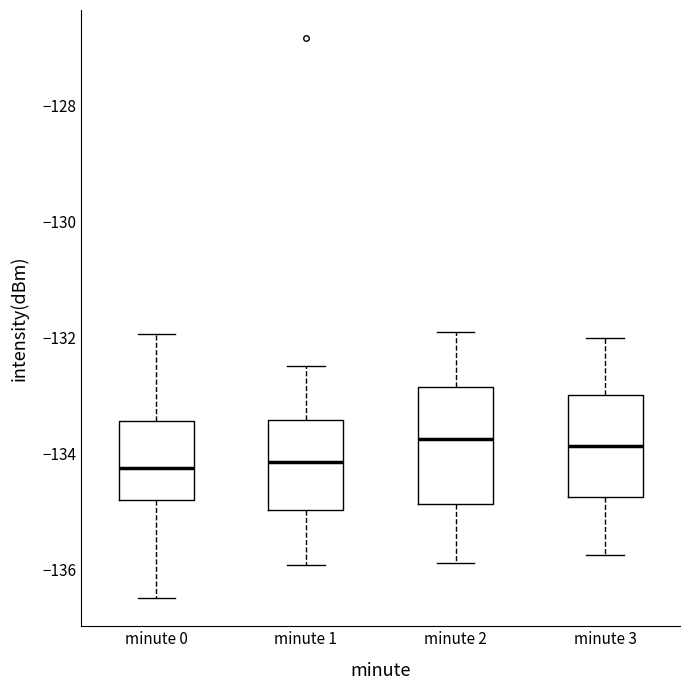

Reading left to right, transcribe this box plot: for each box, give where its median line is, the range the box spans, and where its two whiskers end, as read against the y-axis. The values are not printed on the chart, so give them approximately, as read against the axis.

minute 0: median -134.2, box -134.8 to -133.4, whiskers -136.6 to -132.0
minute 1: median -134.2, box -135.0 to -133.4, whiskers -136.0 to -132.4
minute 2: median -133.8, box -134.8 to -132.8, whiskers -135.8 to -131.8
minute 3: median -133.8, box -134.8 to -133.0, whiskers -135.8 to -132.0